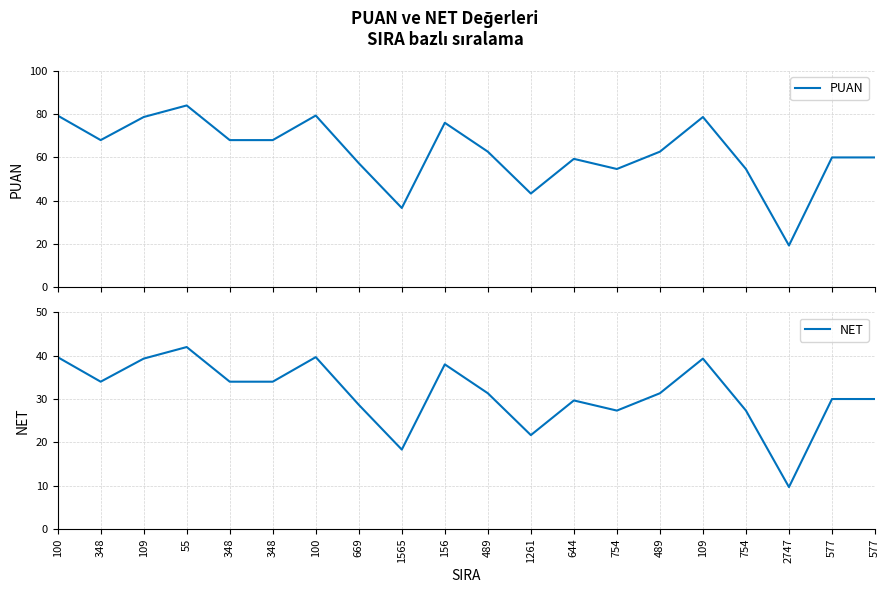

Reading left to right, extract all data points from this chart.

PUAN: 100=79.3	348=68.0	109=78.7	55=84.0	348=68.0	348=68.0	100=79.3	669=57.3	1565=36.7	156=76.0	489=62.7	1261=43.3	644=59.3	754=54.7	489=62.7	109=78.7	754=54.7	2747=19.3	577=60.0	577=60.0
NET: 100=39.7	348=34.0	109=39.3	55=42.0	348=34.0	348=34.0	100=39.7	669=28.7	1565=18.3	156=38.0	489=31.3	1261=21.7	644=29.7	754=27.3	489=31.3	109=39.3	754=27.3	2747=9.7	577=30.0	577=30.0